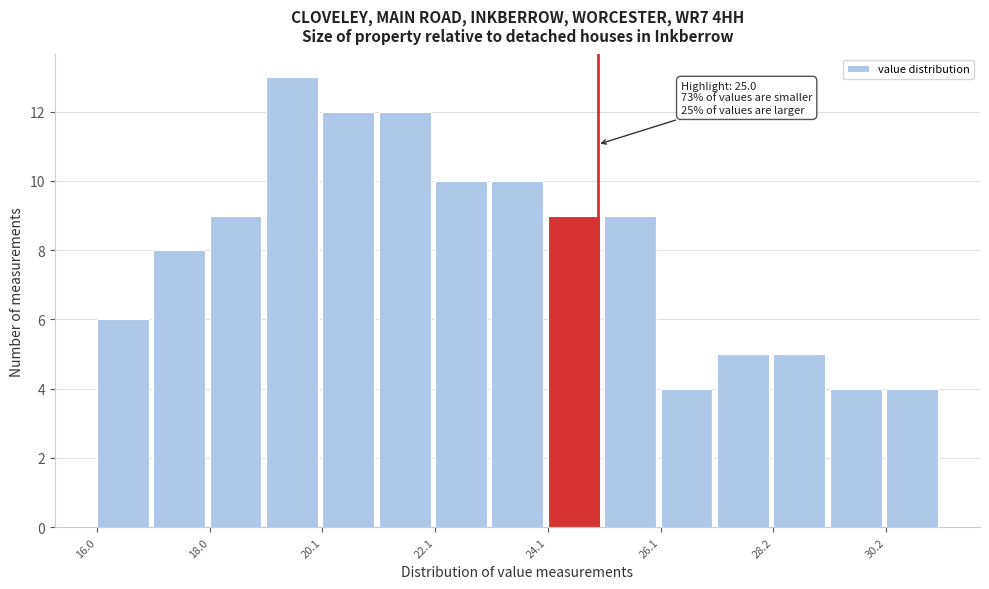

Read against the x-axis, roughly where is the centre of the tallest bar?

19.5